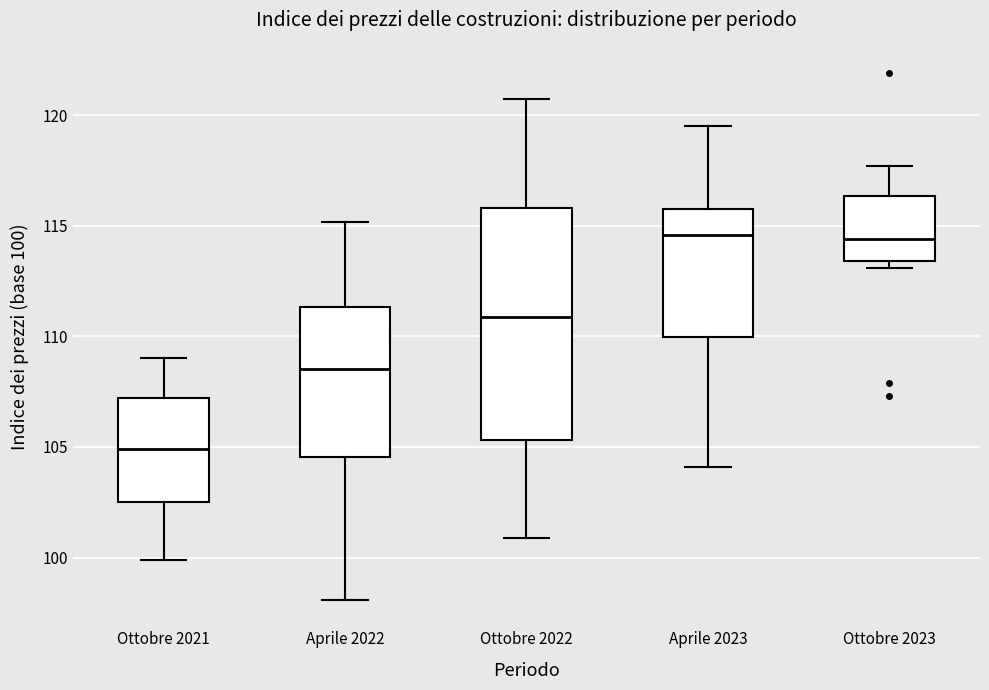

Where does the upper whisker of the box for Ottobre 2023 end on the y-axis? The values are not printed on the chart, so give them approximately, as read against the axis.

117.5